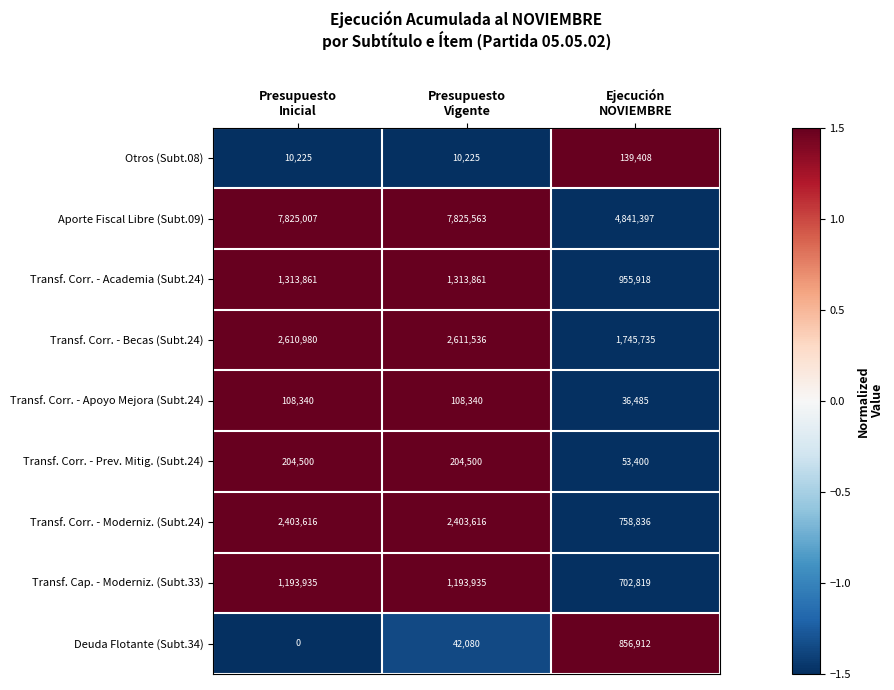

How many Transf. Corr. - Academia (Subt.24) values are between 955918 and 1313861?

3